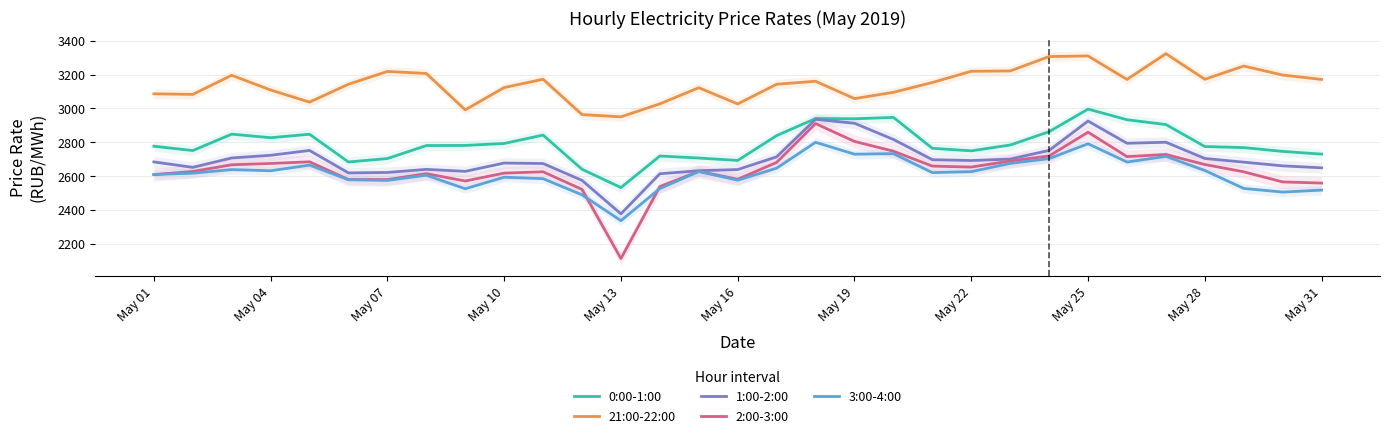

What value does the 3:00-4:00 series have at May 31?

2516.5